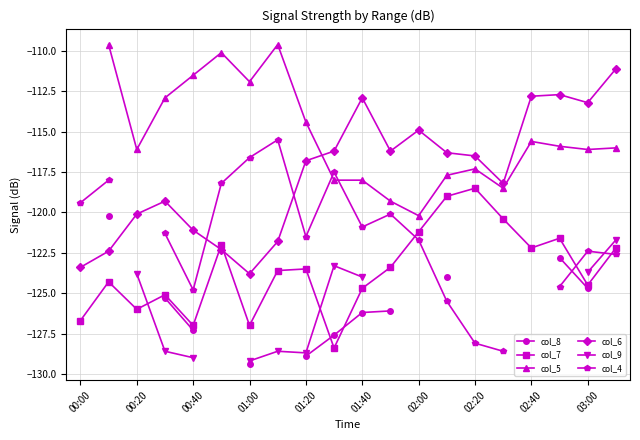

What is the lowest value of the col_6 series?

-123.8